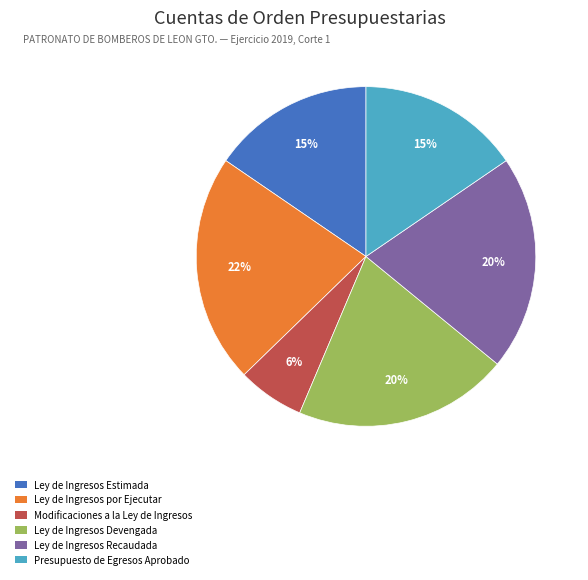

What is the ratio of the value at Ley de Ingresos Devengada to the value at Ley de Ingresos Estimada?

1.3